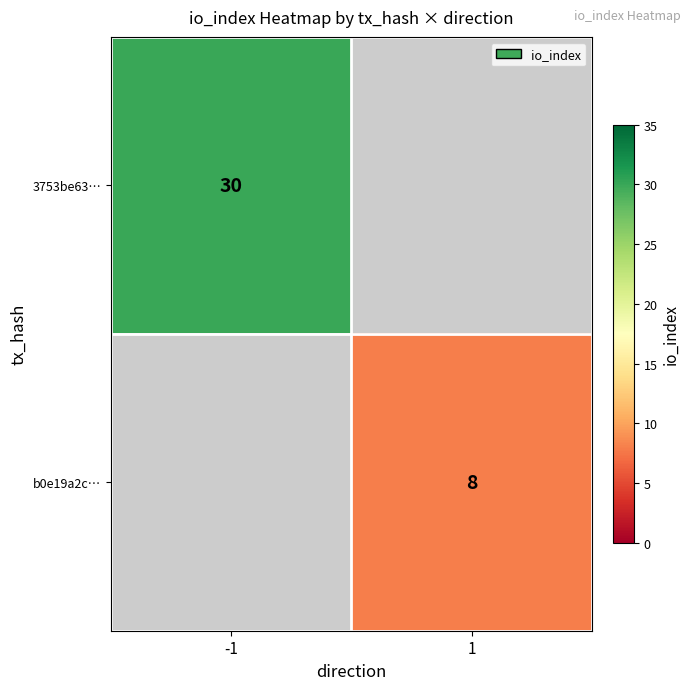

True or false: b0e19a2c… has a value of 8 at 1.

True